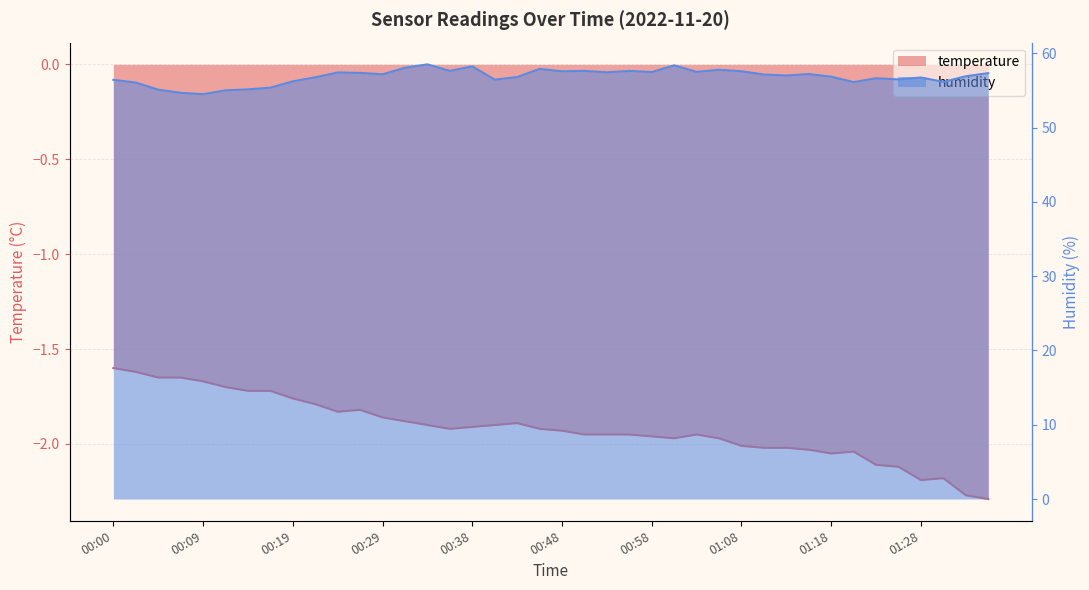

True or false: temperature and humidity intersect in this chart.

False